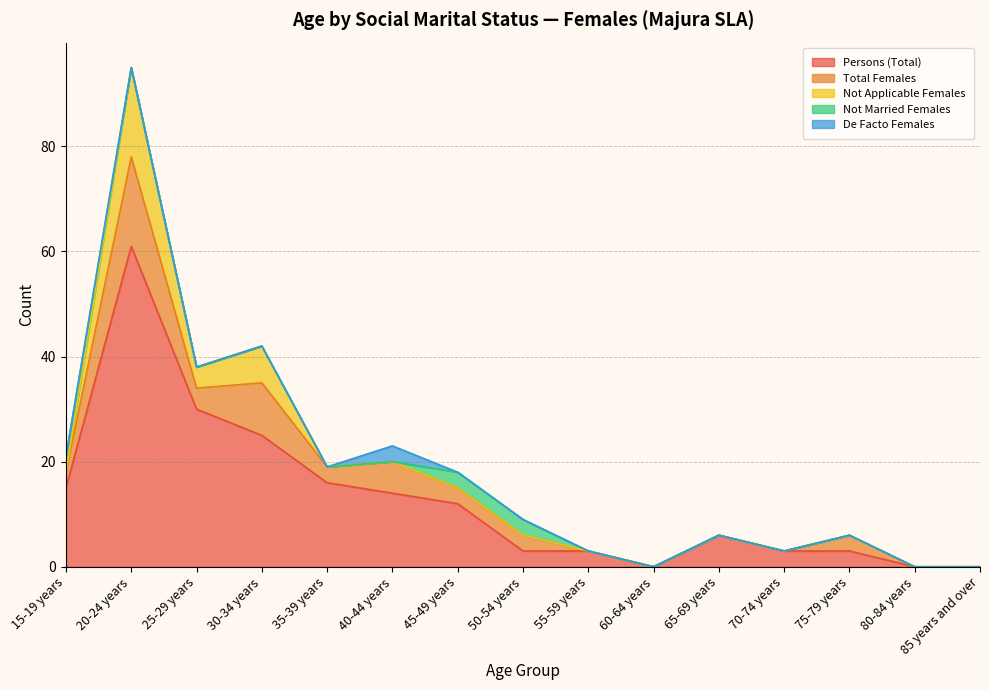

Reading left to right, what are all the values shown in this chart?

Persons (Total): 15-19 years=15	20-24 years=61	25-29 years=30	30-34 years=25	35-39 years=16	40-44 years=14	45-49 years=12	50-54 years=3	55-59 years=3	60-64 years=0	65-69 years=6	70-74 years=3	75-79 years=3	80-84 years=0	85 years and over=0
Total Females: 15-19 years=3	20-24 years=17	25-29 years=4	30-34 years=10	35-39 years=3	40-44 years=6	45-49 years=3	50-54 years=3	55-59 years=0	60-64 years=0	65-69 years=0	70-74 years=0	75-79 years=3	80-84 years=0	85 years and over=0
Not Applicable Females: 15-19 years=0	20-24 years=17	25-29 years=4	30-34 years=7	35-39 years=0	40-44 years=0	45-49 years=0	50-54 years=0	55-59 years=0	60-64 years=0	65-69 years=0	70-74 years=0	75-79 years=0	80-84 years=0	85 years and over=0
Not Married Females: 15-19 years=3	20-24 years=0	25-29 years=0	30-34 years=0	35-39 years=0	40-44 years=0	45-49 years=3	50-54 years=3	55-59 years=0	60-64 years=0	65-69 years=0	70-74 years=0	75-79 years=0	80-84 years=0	85 years and over=0
De Facto Females: 15-19 years=0	20-24 years=0	25-29 years=0	30-34 years=0	35-39 years=0	40-44 years=3	45-49 years=0	50-54 years=0	55-59 years=0	60-64 years=0	65-69 years=0	70-74 years=0	75-79 years=0	80-84 years=0	85 years and over=0